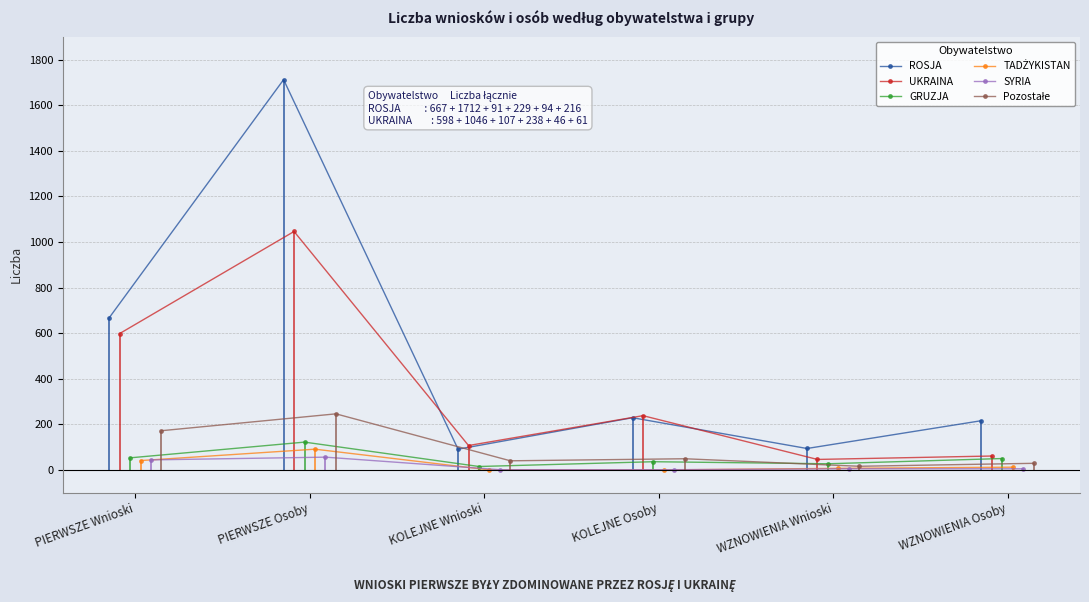

What is the value of the ROSJA point at the 5th from the left?

94